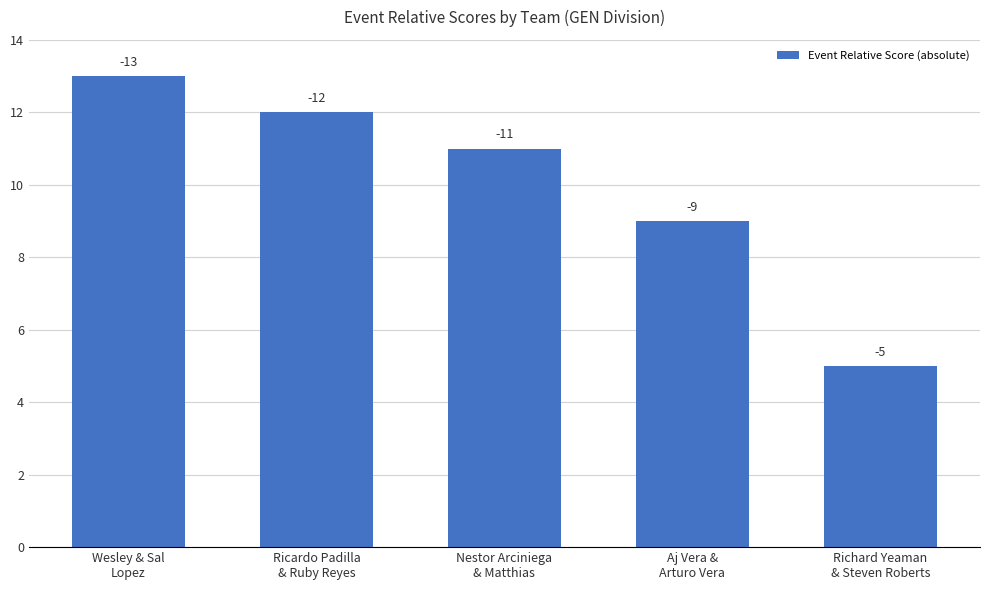

True or false: the data shows 9 at Aj Vera &
Arturo Vera.

True